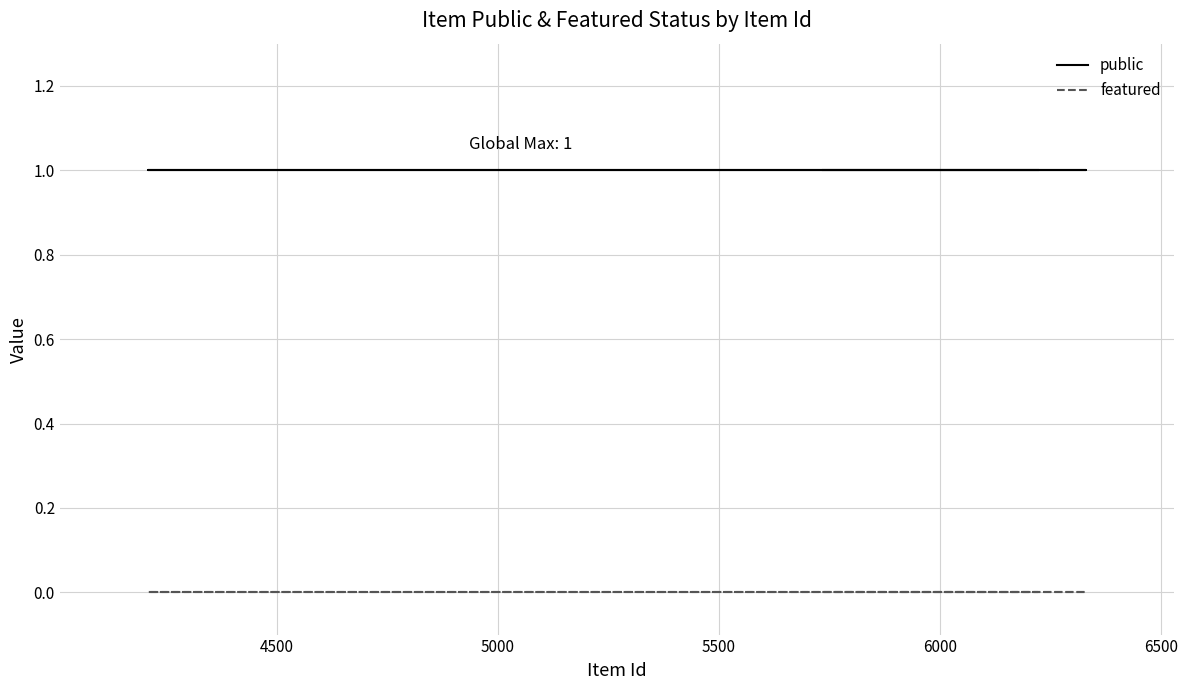

True or false: featured and public intersect in this chart.

False